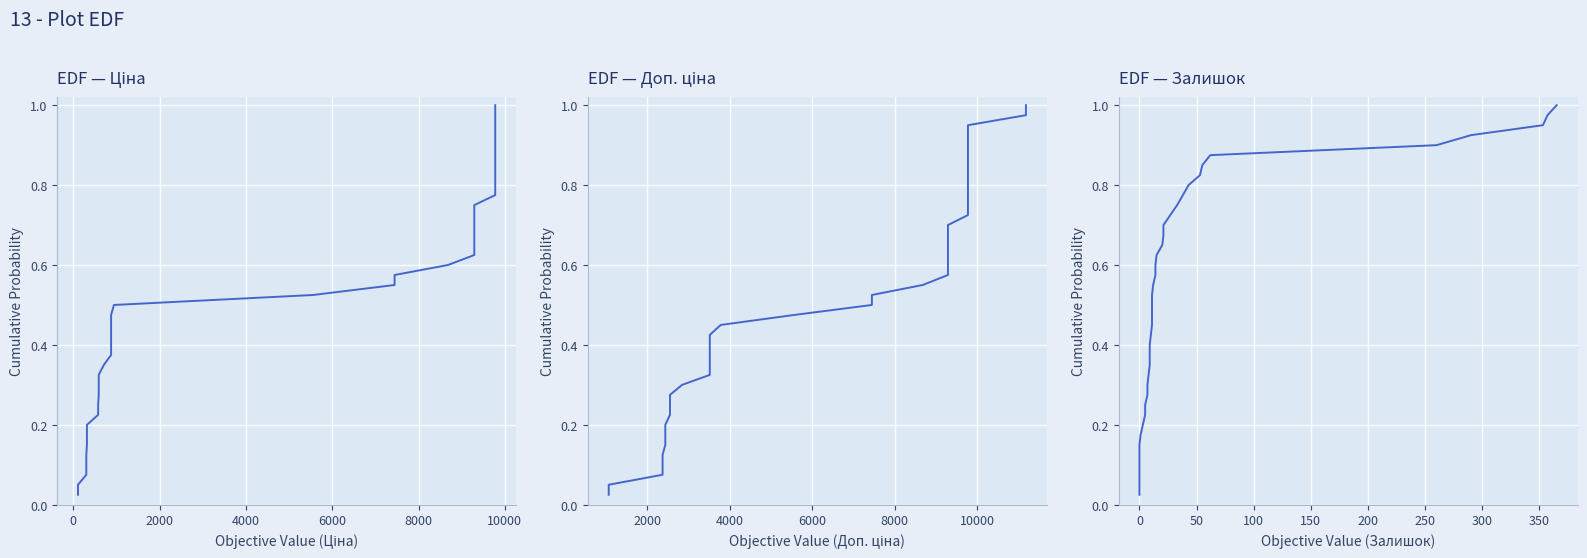

What is the sum of all values?

20.5